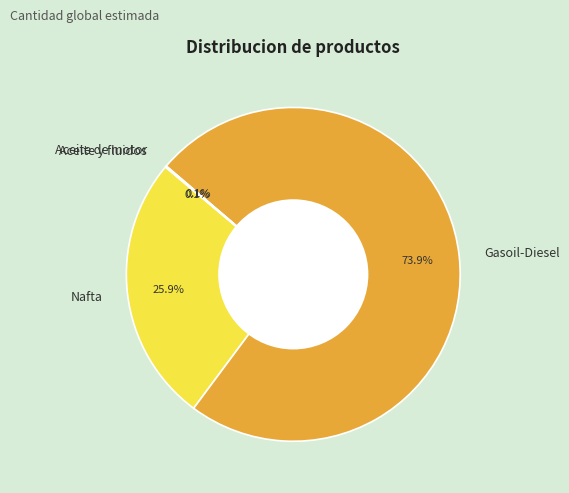

What portion of the pie excludes Gasoil-Diesel?

26.1%